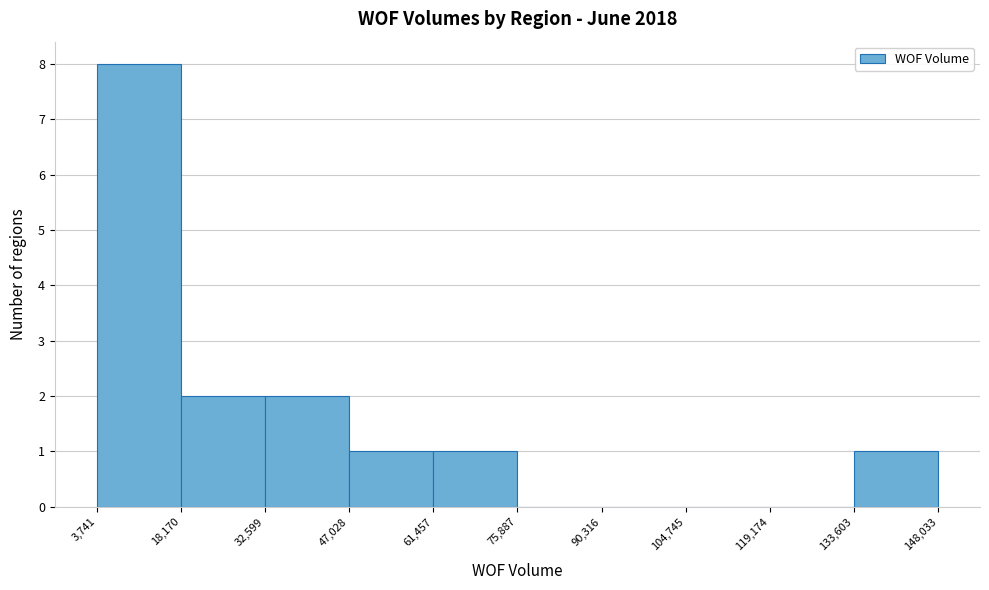

Reading left to right, transcribe this chart: for each bar, give the range it covers on the x-axis and its height. The values are not printed on the chart, so give them approximately, as read against the axis.

3,741 to 18,170: 8
18,170 to 32,599: 2
32,599 to 47,028: 2
47,028 to 61,457: 1
61,457 to 75,887: 1
75,887 to 90,316: 0
90,316 to 104,745: 0
104,745 to 119,174: 0
119,174 to 133,603: 0
133,603 to 148,033: 1